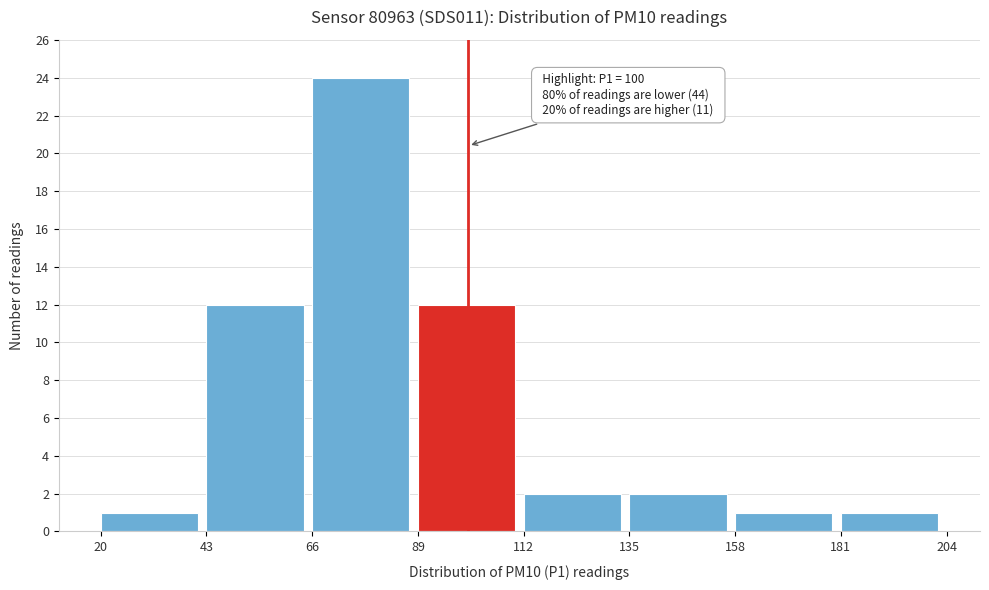

Over which range of the x-axis is the bar tallest?

66 to 89